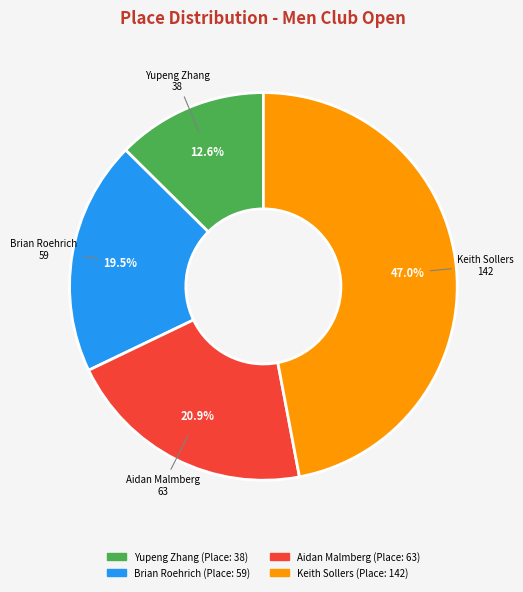

The Yupeng Zhang slice represents 6% of the pie. True or false?

False